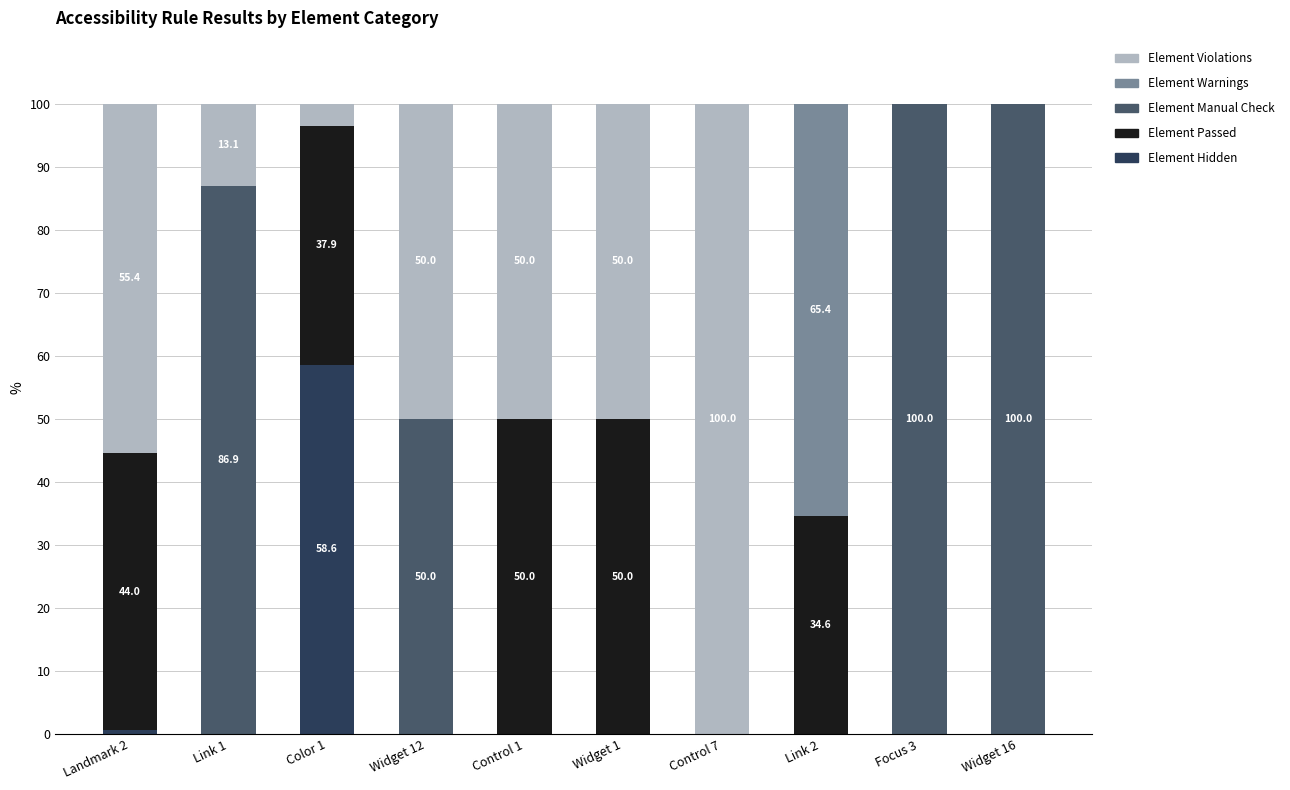

What is the maximum value for Element Hidden?

58.6